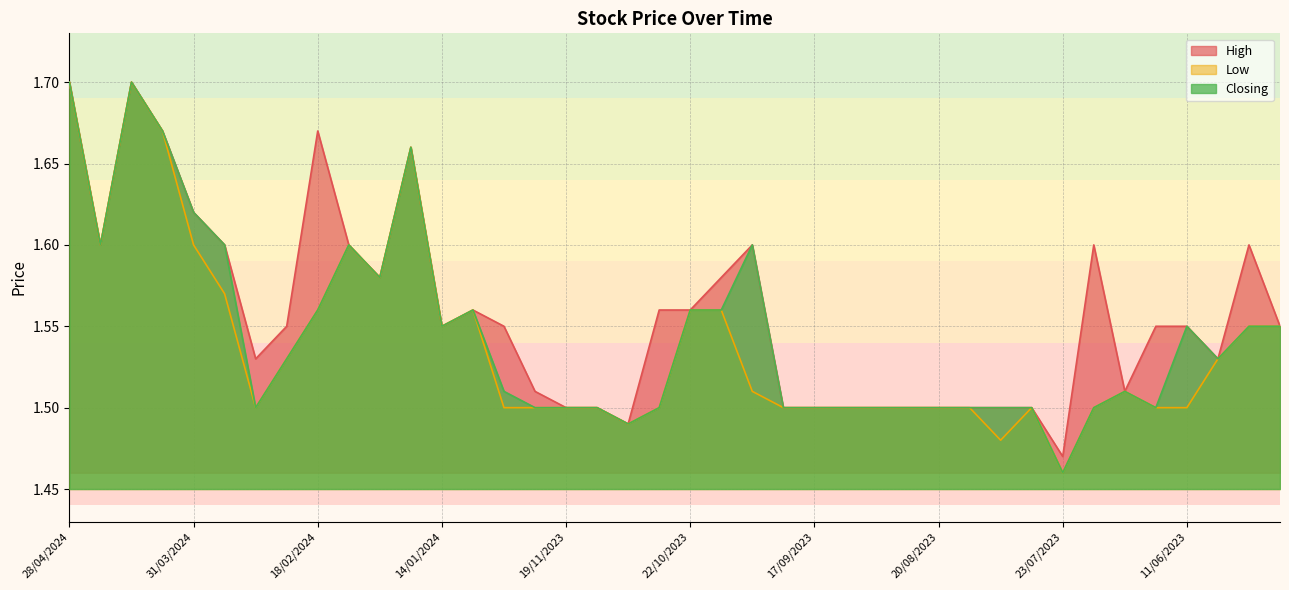

True or false: Closing has a value of 1.5 at 16/07/2023.

True